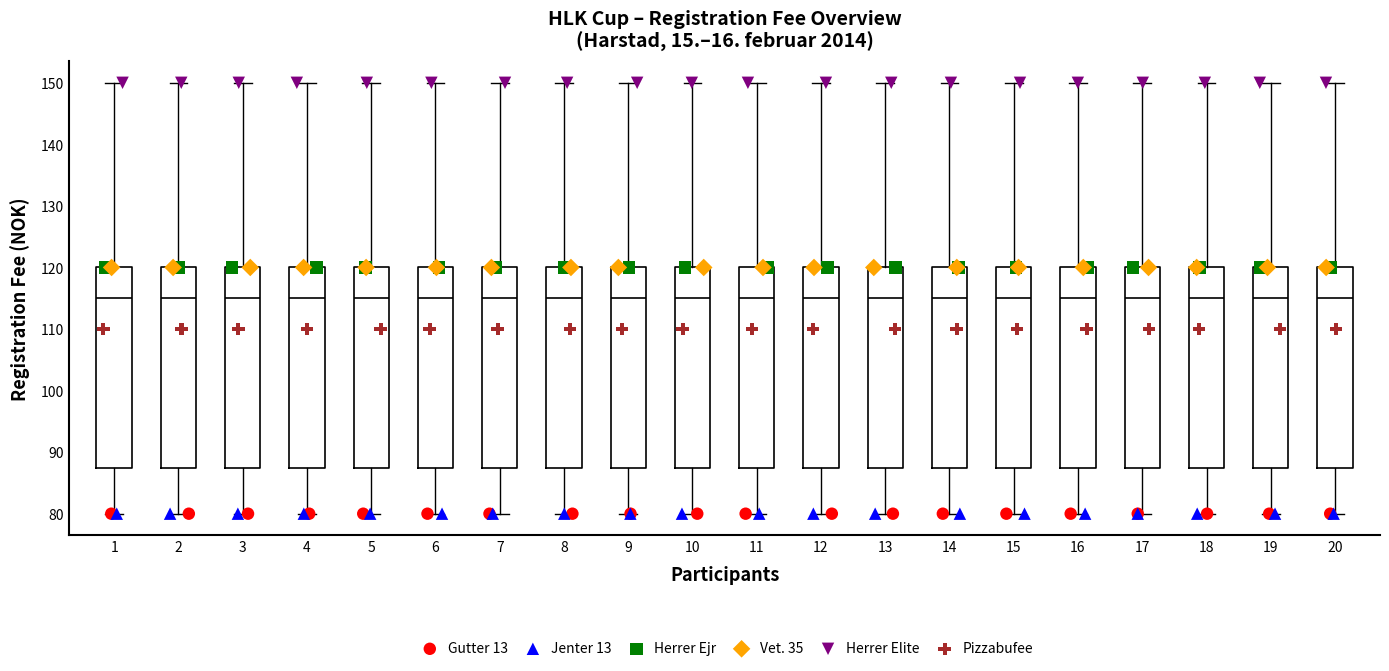

Reading left to right, read every box against the y-axis: the position of its median line, the range the box covers, and the ends of its whiskers. The values are not printed on the chart, so give them approximately, as read against the axis.

1: median 115, box 88 to 120, whiskers 80 to 150
2: median 115, box 88 to 120, whiskers 80 to 150
3: median 115, box 88 to 120, whiskers 80 to 150
4: median 115, box 88 to 120, whiskers 80 to 150
5: median 115, box 88 to 120, whiskers 80 to 150
6: median 115, box 88 to 120, whiskers 80 to 150
7: median 115, box 88 to 120, whiskers 80 to 150
8: median 115, box 88 to 120, whiskers 80 to 150
9: median 115, box 88 to 120, whiskers 80 to 150
10: median 115, box 88 to 120, whiskers 80 to 150
11: median 115, box 88 to 120, whiskers 80 to 150
12: median 115, box 88 to 120, whiskers 80 to 150
13: median 115, box 88 to 120, whiskers 80 to 150
14: median 115, box 88 to 120, whiskers 80 to 150
15: median 115, box 88 to 120, whiskers 80 to 150
16: median 115, box 88 to 120, whiskers 80 to 150
17: median 115, box 88 to 120, whiskers 80 to 150
18: median 115, box 88 to 120, whiskers 80 to 150
19: median 115, box 88 to 120, whiskers 80 to 150
20: median 115, box 88 to 120, whiskers 80 to 150